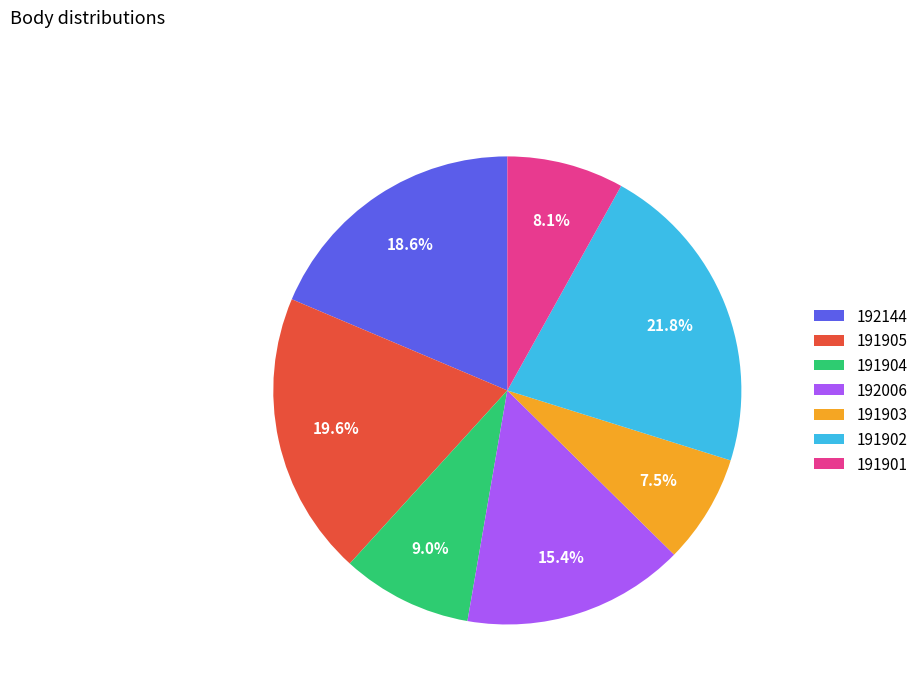

Count the number of slices in the pie.

7